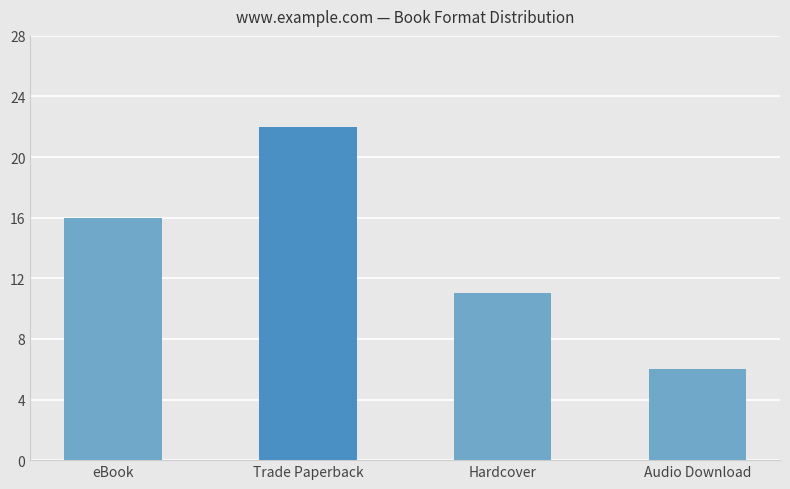

What is the value of the 1st bar from the left?

16